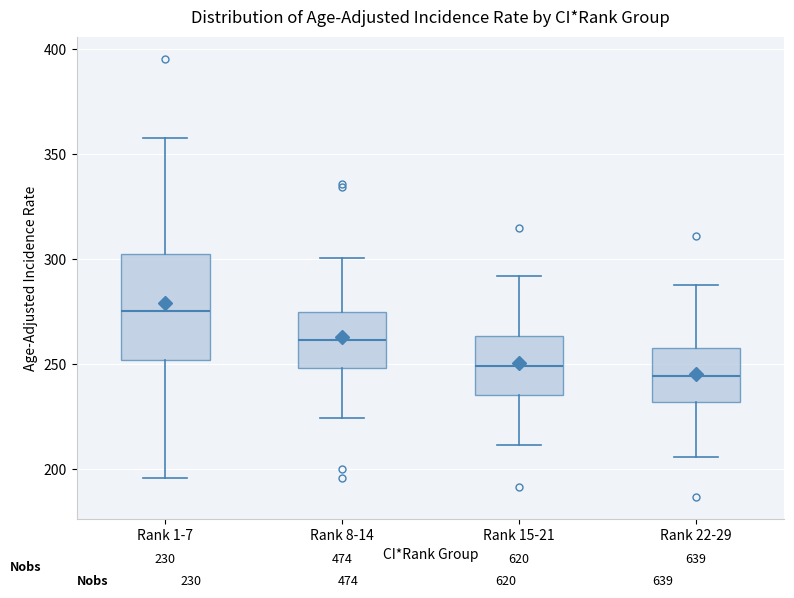

Comparing the boxes themselves (not the whiskers), which one is the tallest?

Rank 1-7